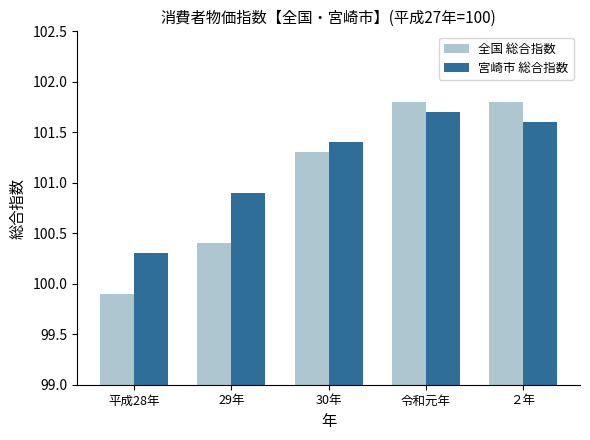

Which series has the largest range (max minus min)?

全国 総合指数